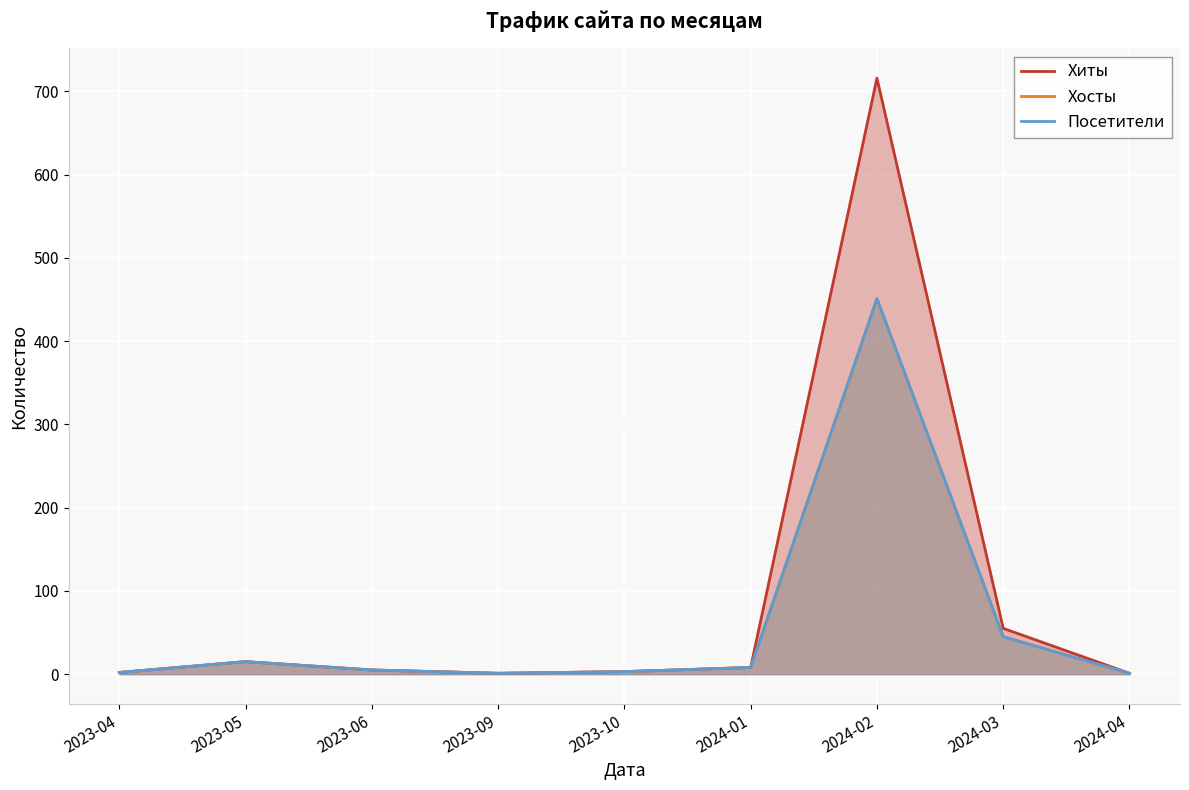

At which category is the sum across all series the highest?

2024-02